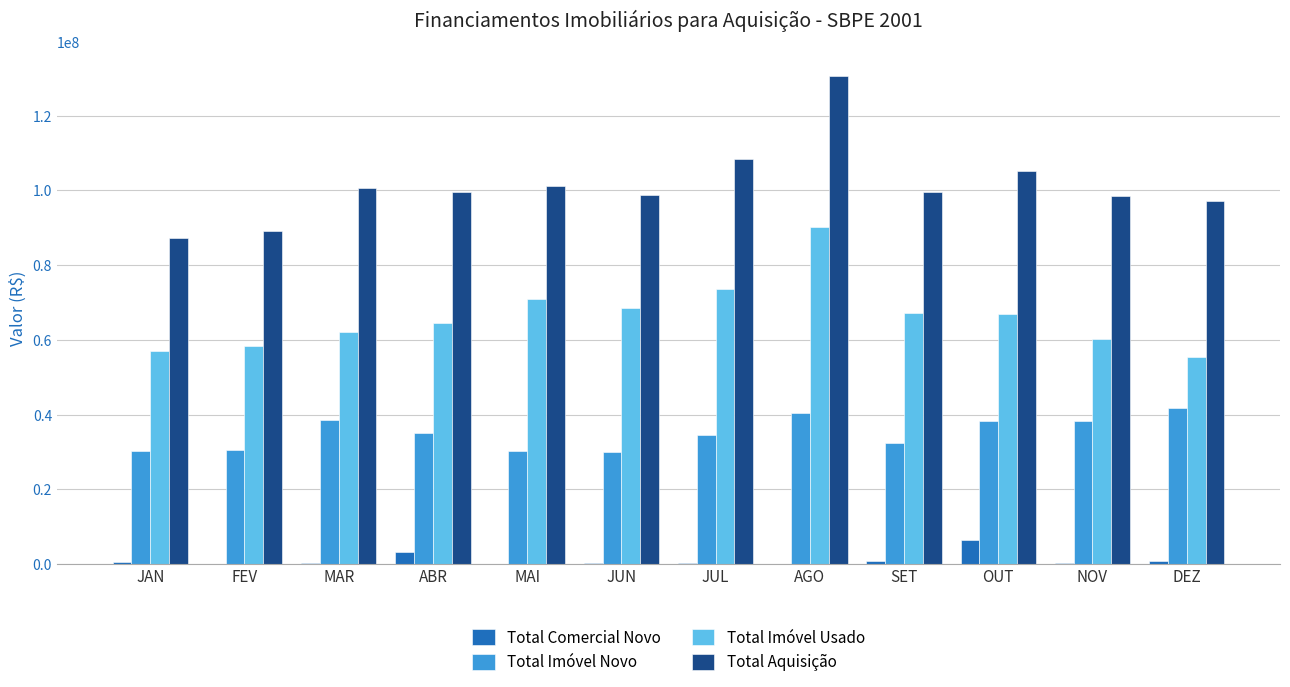

Between MAR and AGO, which series saw the biggest shift?

Total Aquisição